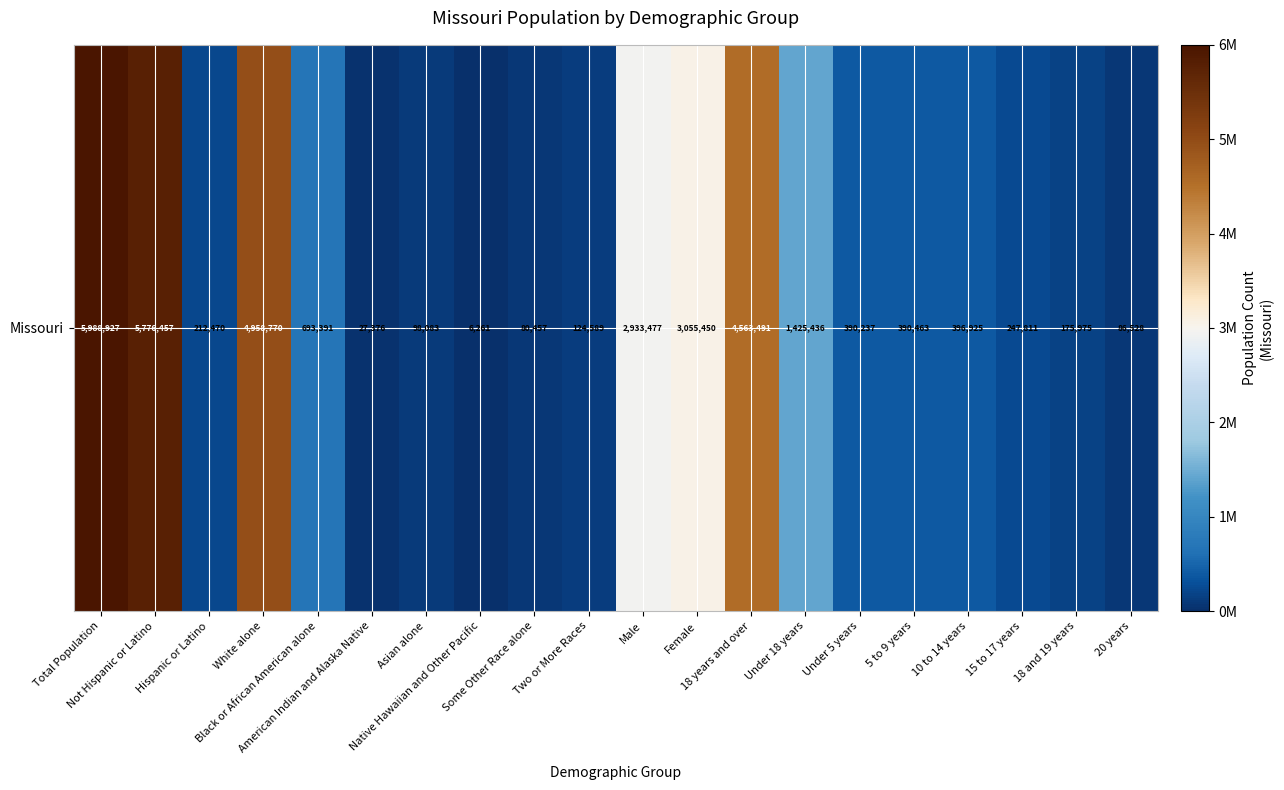

At which label is the value closest to 2997594?

Female